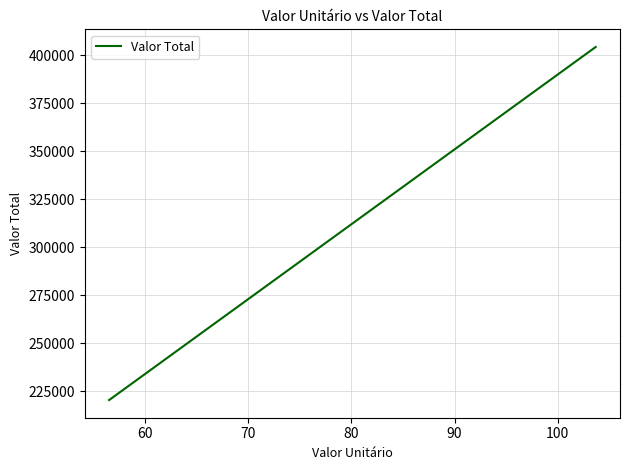

What is the smallest value displayed?

220336.4